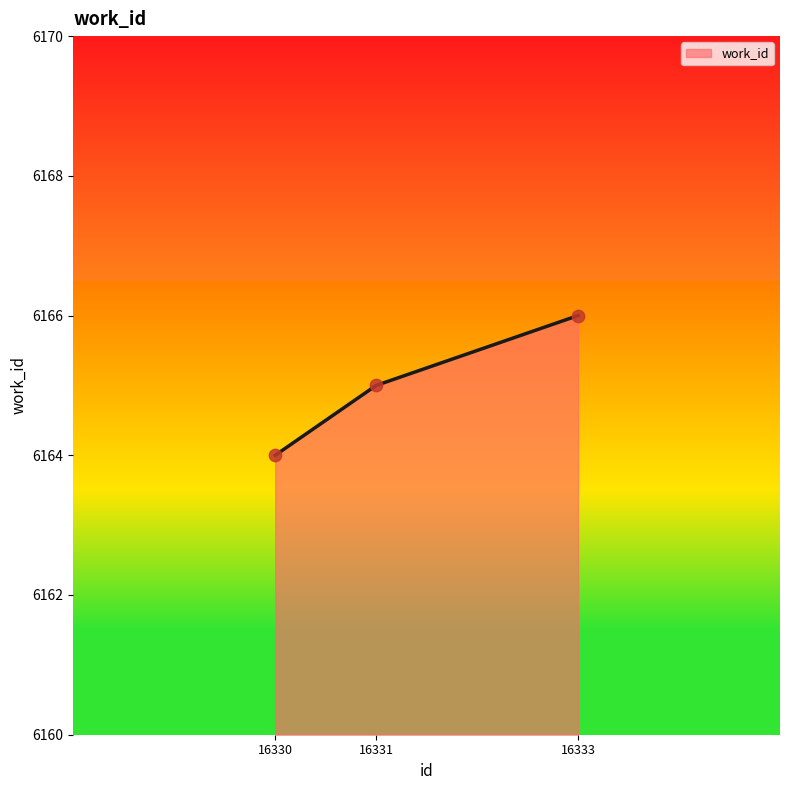

Which has a higher value, 16331 or 16330?

16331